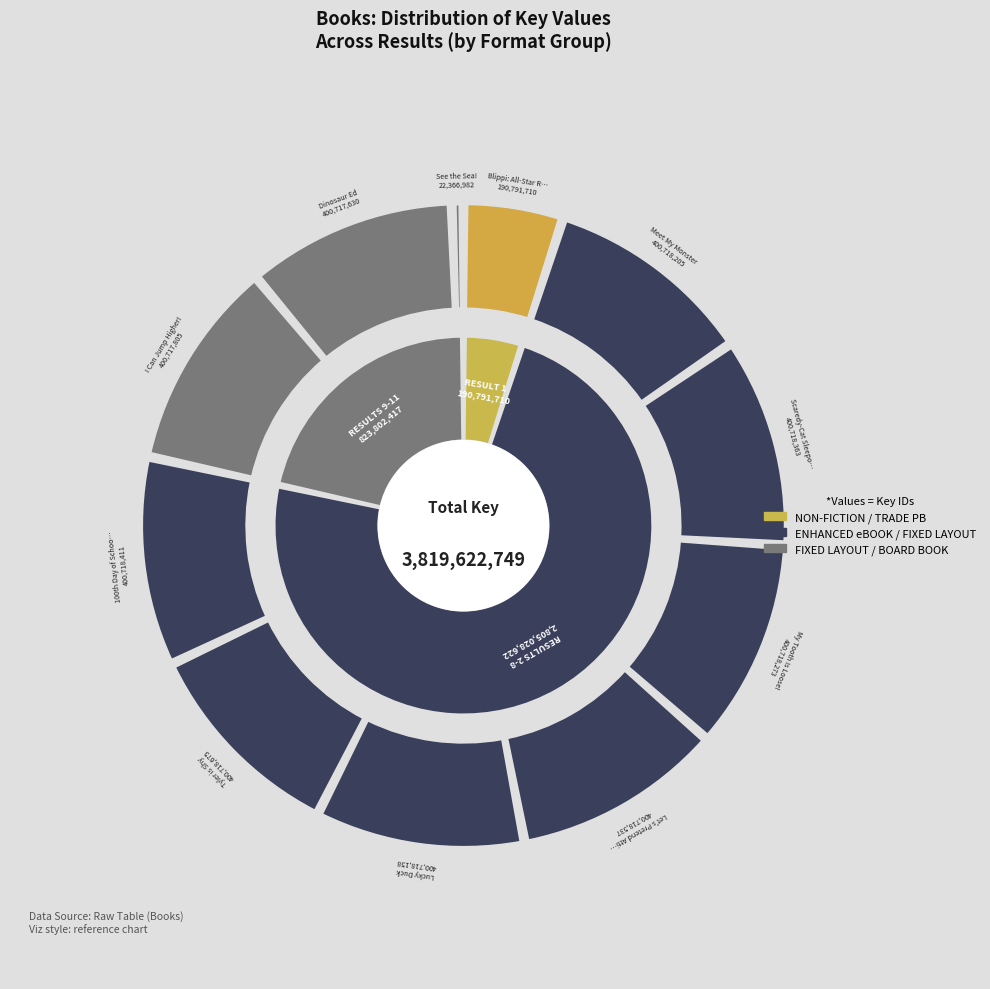

Does any single category account for the majority?

No